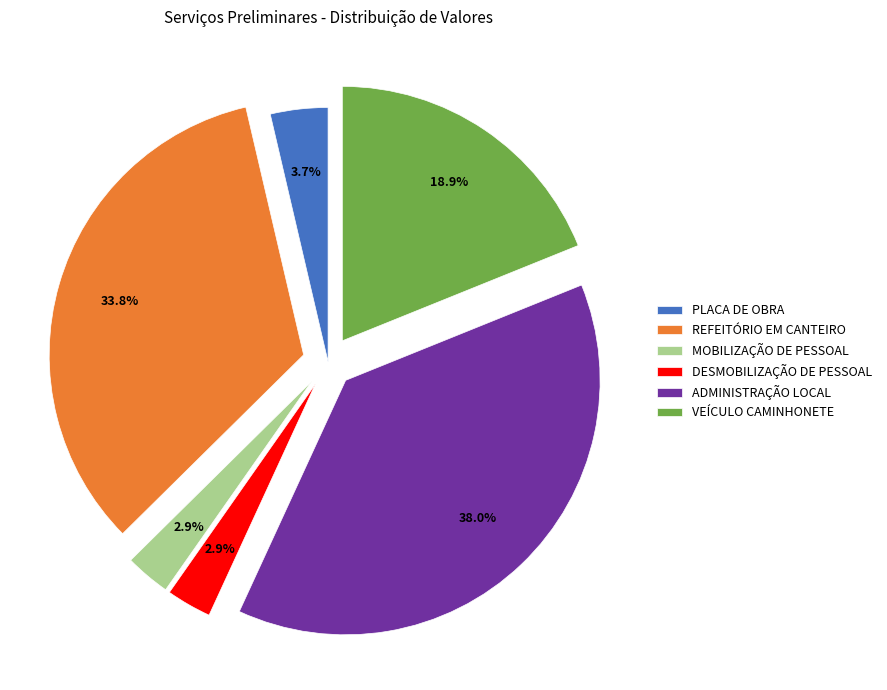

To the nearest percent, what is the difference between the largest and smallest slice percentages?

35%